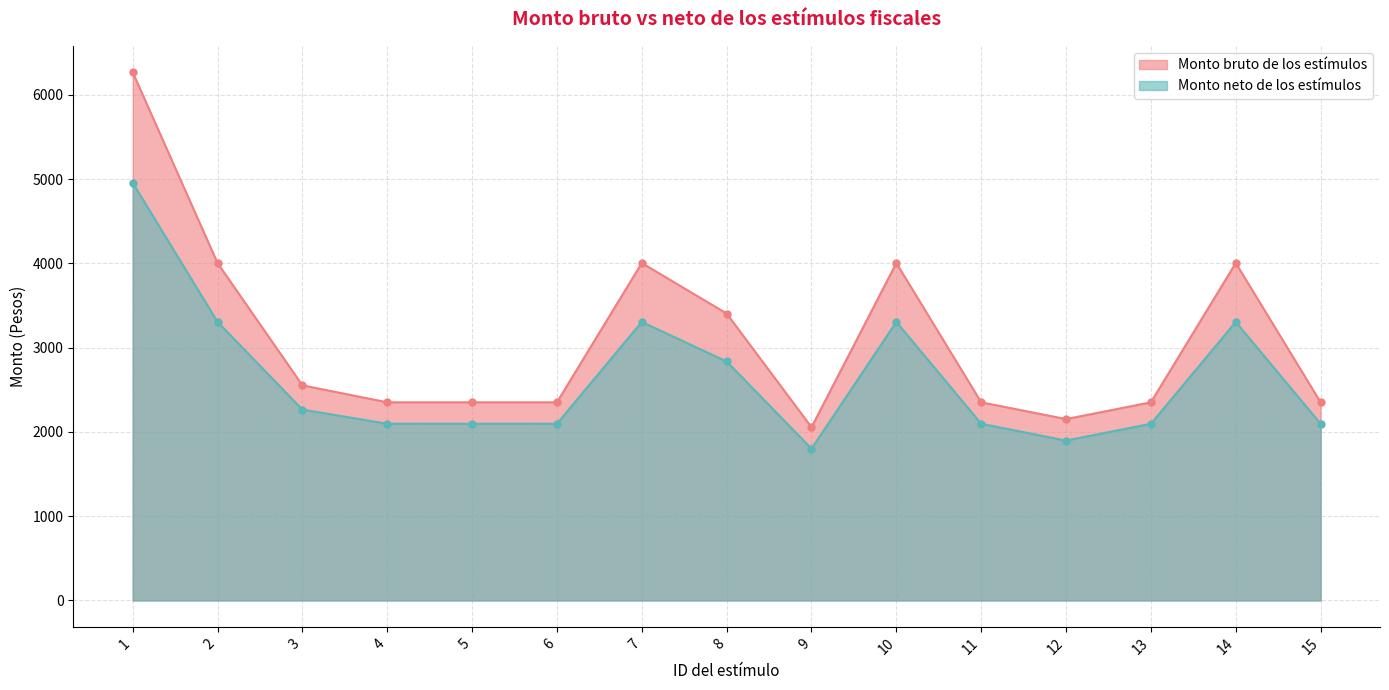

How many categories are shown in the chart?

15